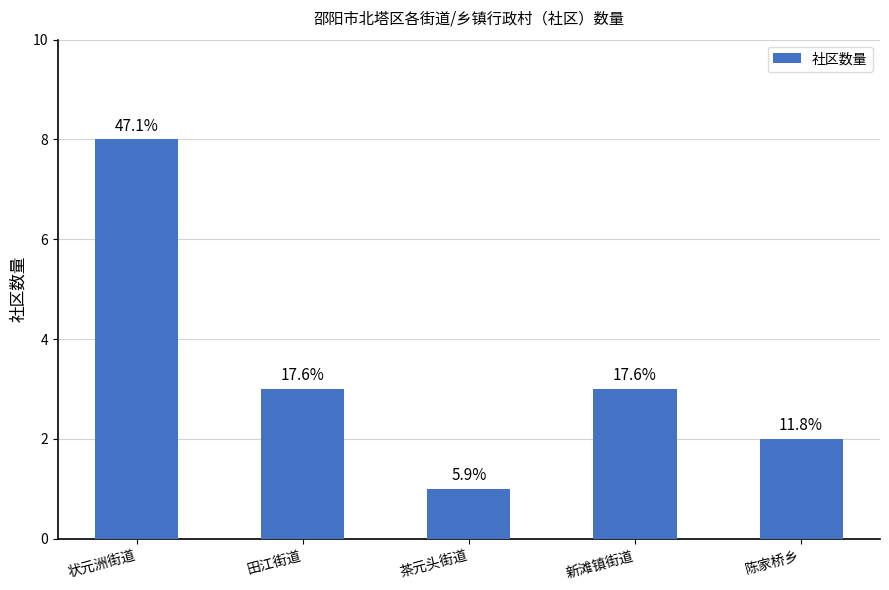

List the labels in order of value, largest first.

状元洲街道, 田江街道, 新滩镇街道, 陈家桥乡, 茶元头街道